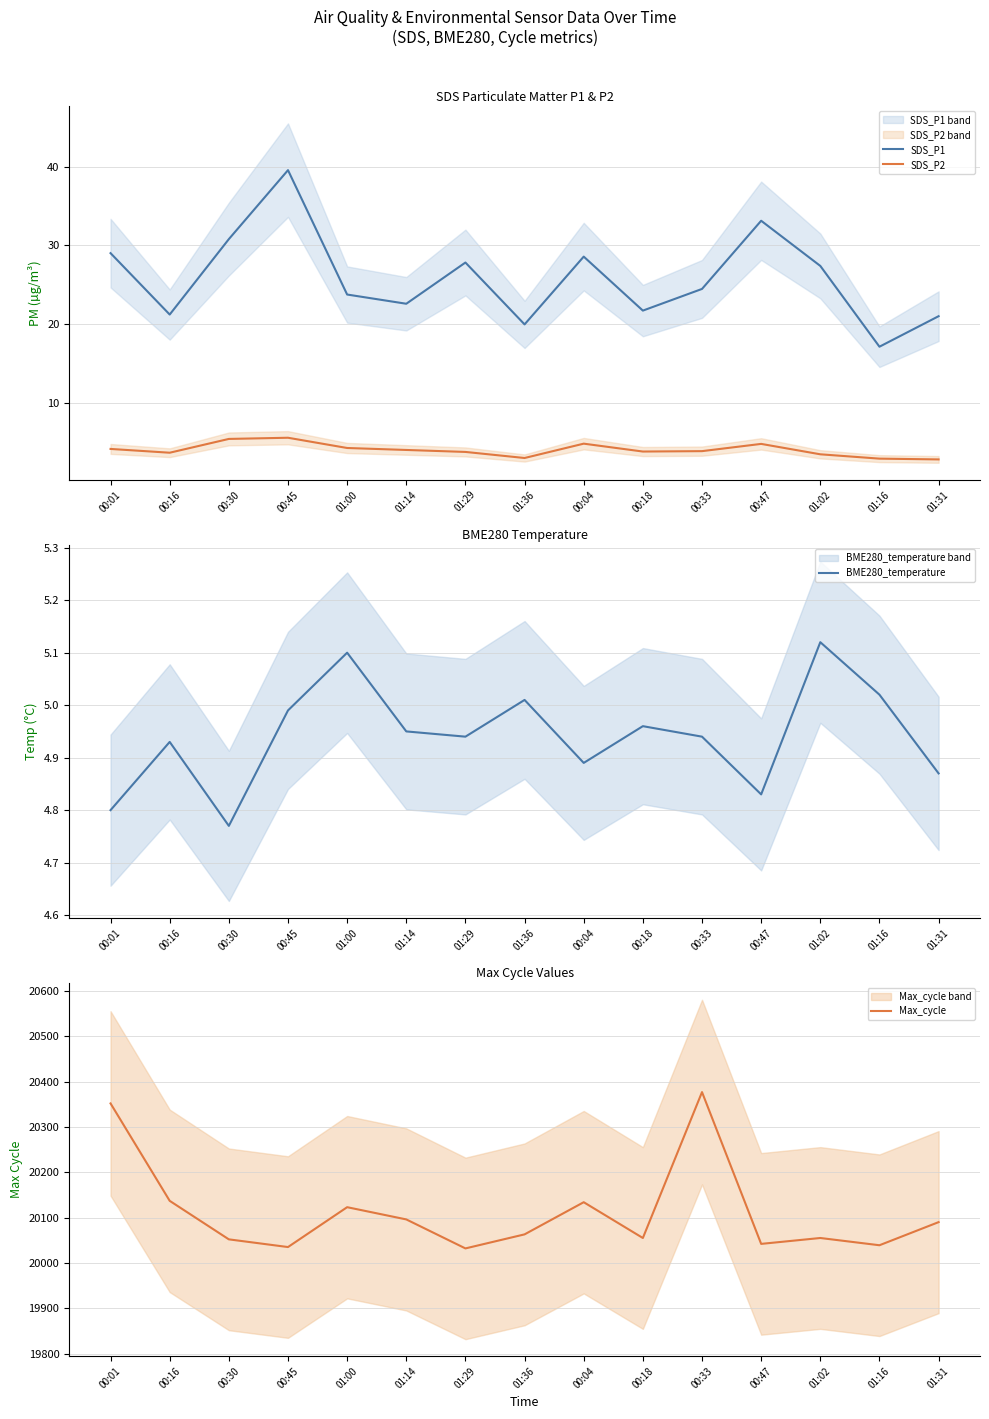

What is the difference between the SDS_P1 values at 00:30 and 00:33?

6.3